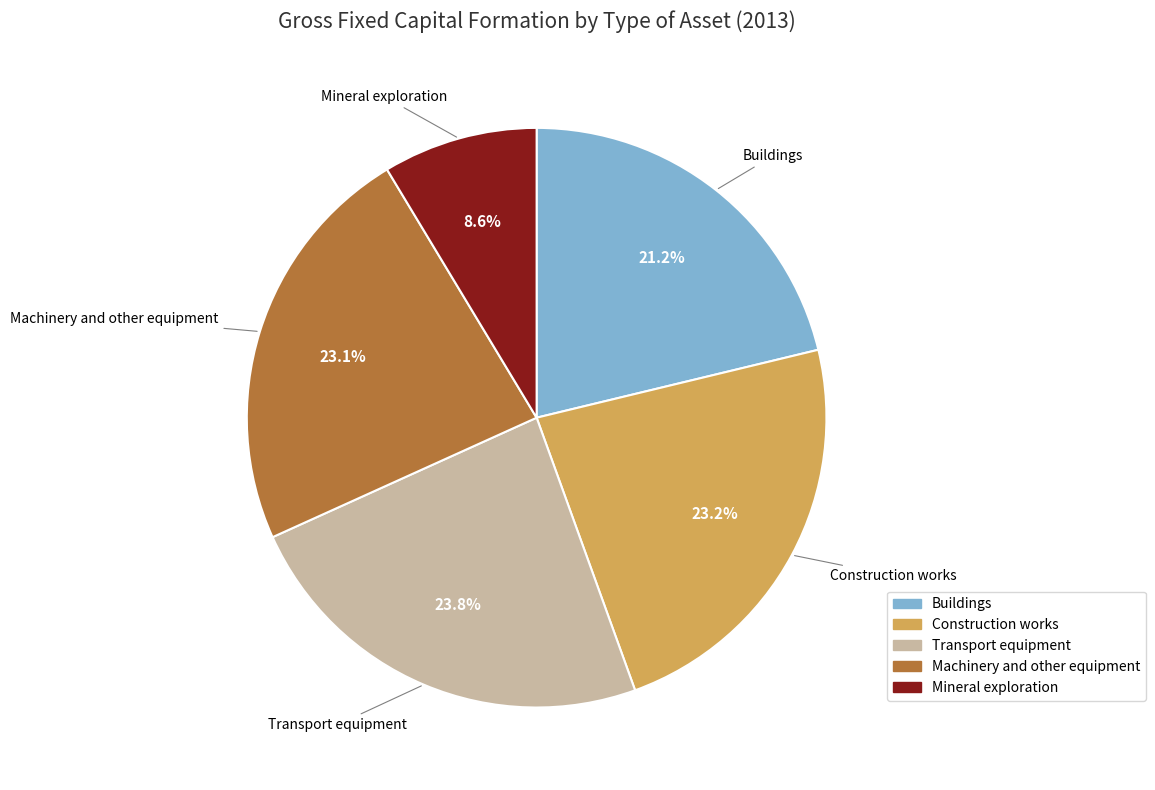

To the nearest percent, what is the average slice percentage?

20%